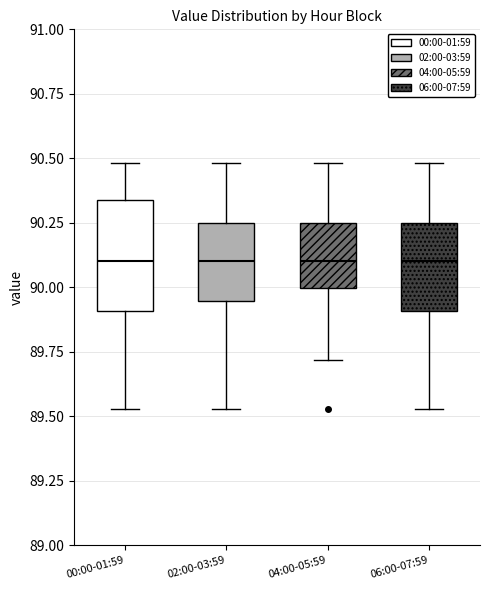

Comparing the boxes themselves (not the whiskers), which one is the tallest?

00:00-01:59